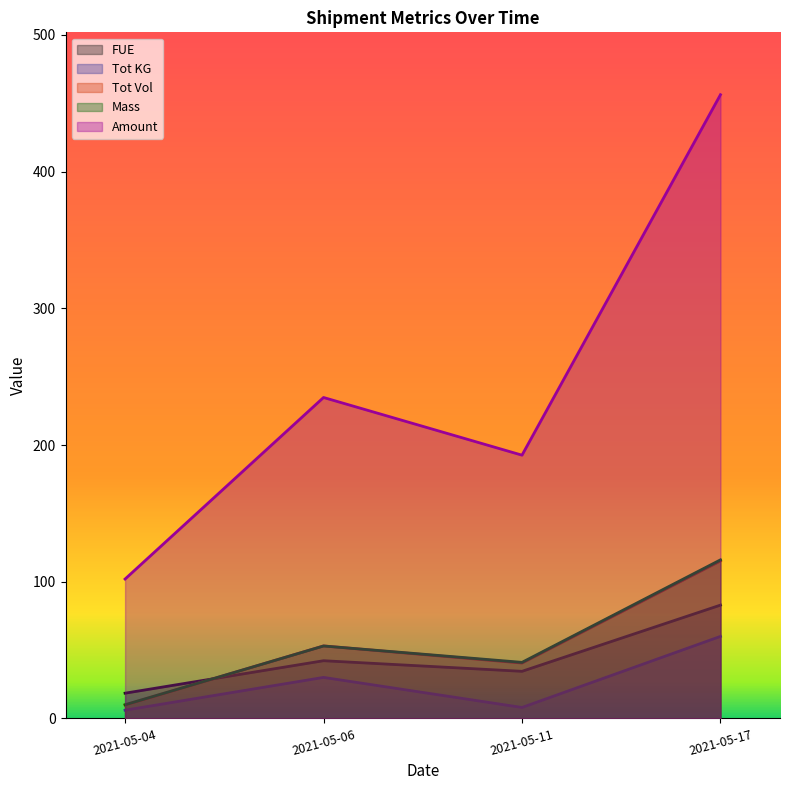

Reading left to right, what are all the values shown in this chart?

FUE: 2021-05-04=18.4	2021-05-06=42.2	2021-05-11=34.5	2021-05-17=82.9
Tot KG: 2021-05-04=6.0	2021-05-06=30.0	2021-05-11=8.0	2021-05-17=60.0
Tot Vol: 2021-05-04=9.8	2021-05-06=53.0	2021-05-11=40.5	2021-05-17=115.2
Mass: 2021-05-04=10.0	2021-05-06=53.0	2021-05-11=41.0	2021-05-17=116.0
Amount: 2021-05-04=102.0	2021-05-06=234.8	2021-05-11=192.6	2021-05-17=456.2